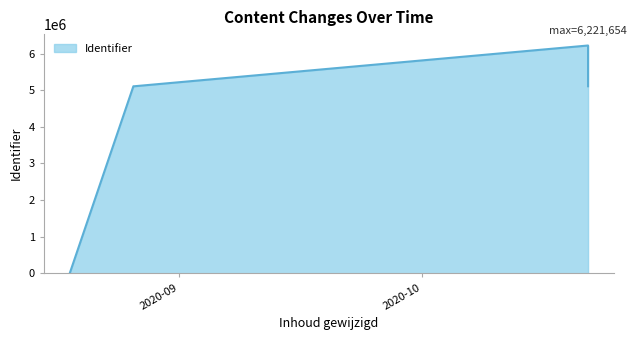

Reading left to right, extract all data points from this chart.

2020-08-18 11:44:34=0	2020-08-26 08:18:56=5108239	2020-08-26 10:52:47=5108241	2020-10-21 11:47:17=6221654	2020-10-21 11:47:17=5108245